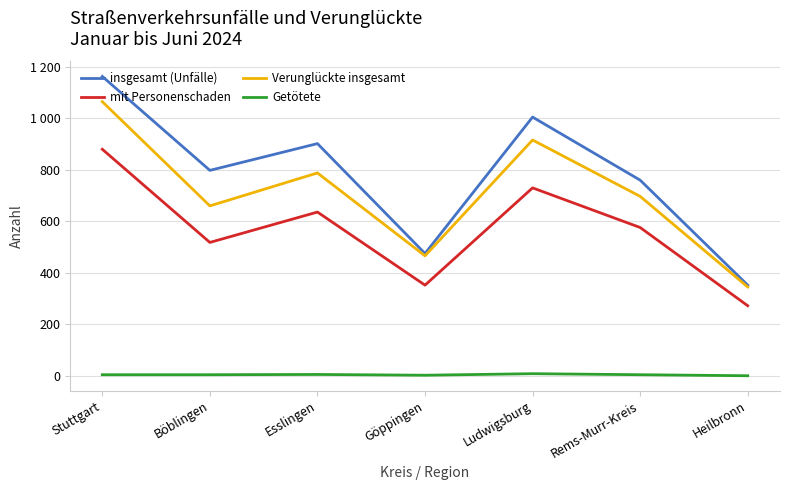

Does the chart display data point markers on the line(s)?

No